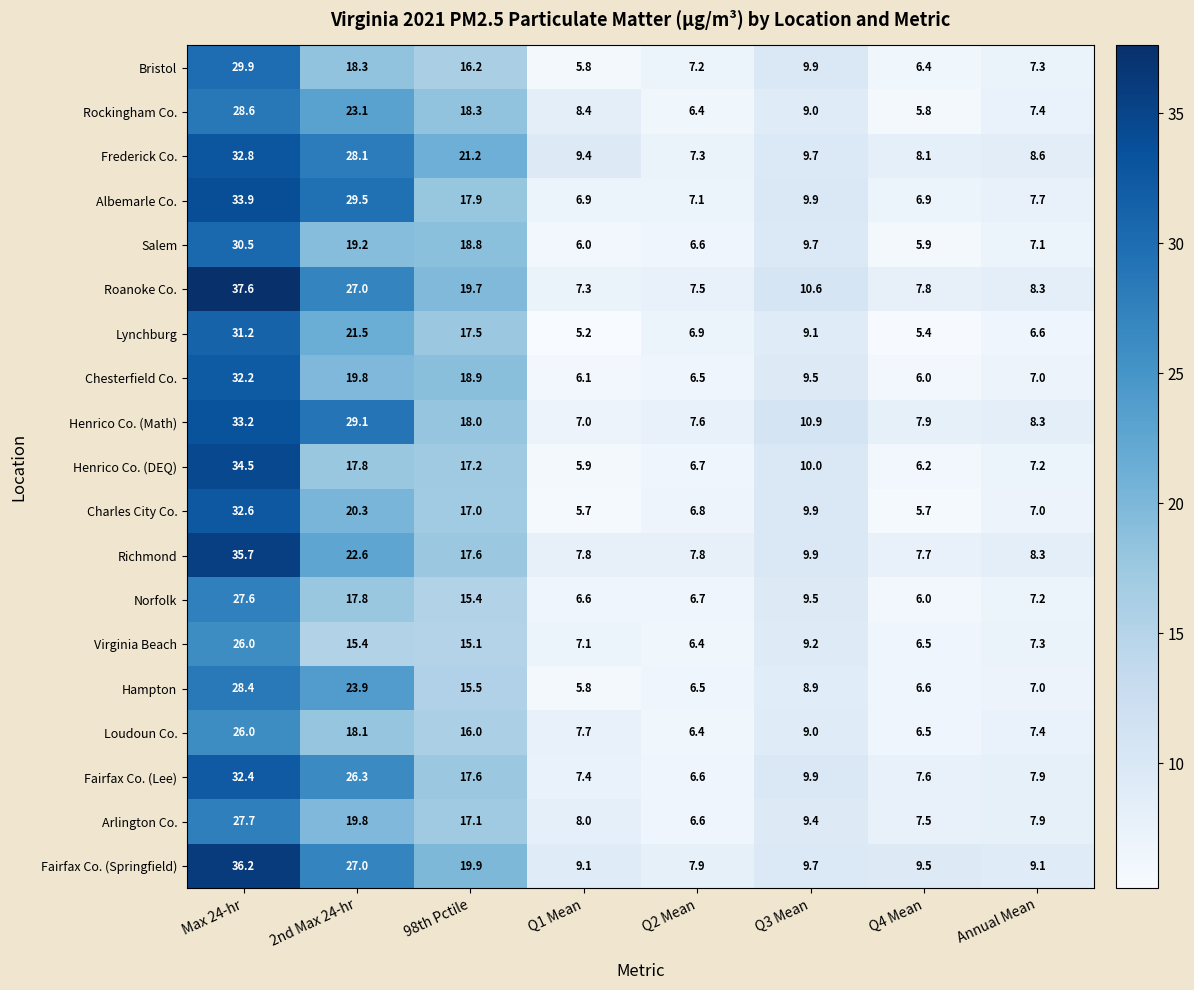

The Henrico Co. (Math) series shows 8.3 at Annual Mean. True or false?

True